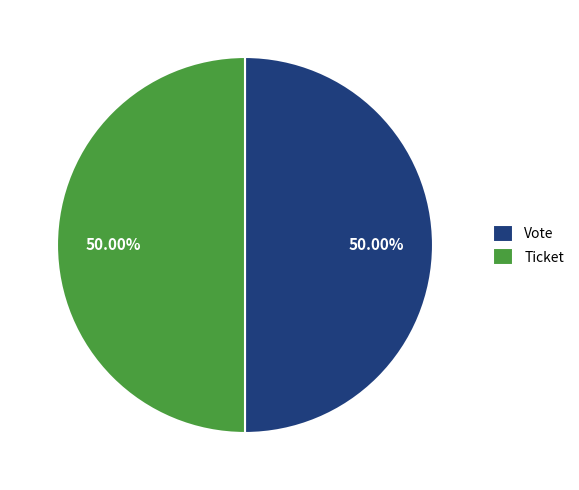

Approximately how many times larger is the value at Vote compared to Ticket?

1.0